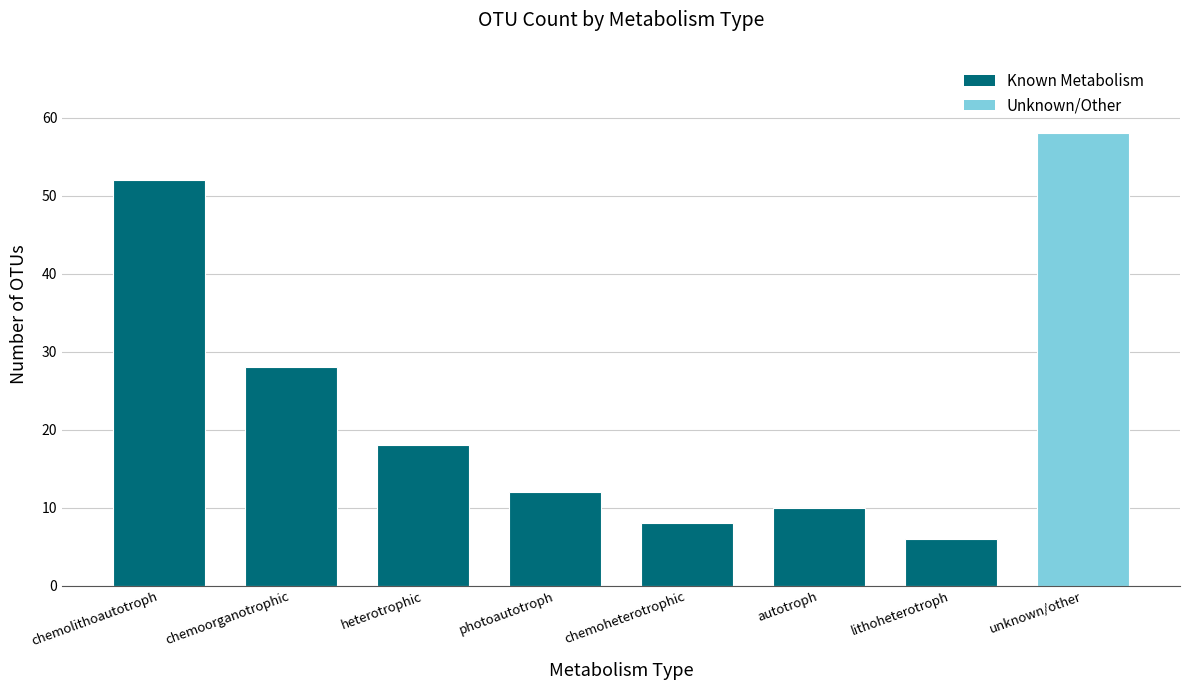

Are the bars grouped side by side (vs. stacked)?

No